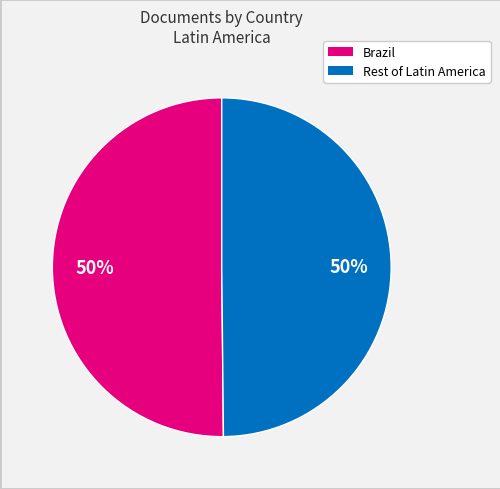

To the nearest percent, what is the average slice percentage?

50%